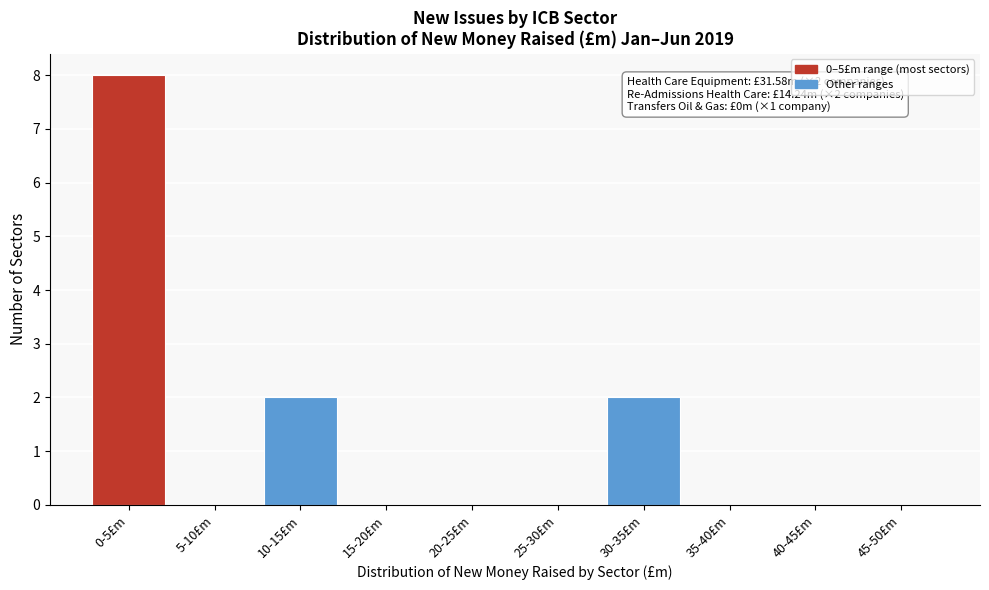

Reading left to right, list all the values displayed in this chart.

0-5£m=8	5-10£m=0	10-15£m=2	15-20£m=0	20-25£m=0	25-30£m=0	30-35£m=2	35-40£m=0	40-45£m=0	45-50£m=0